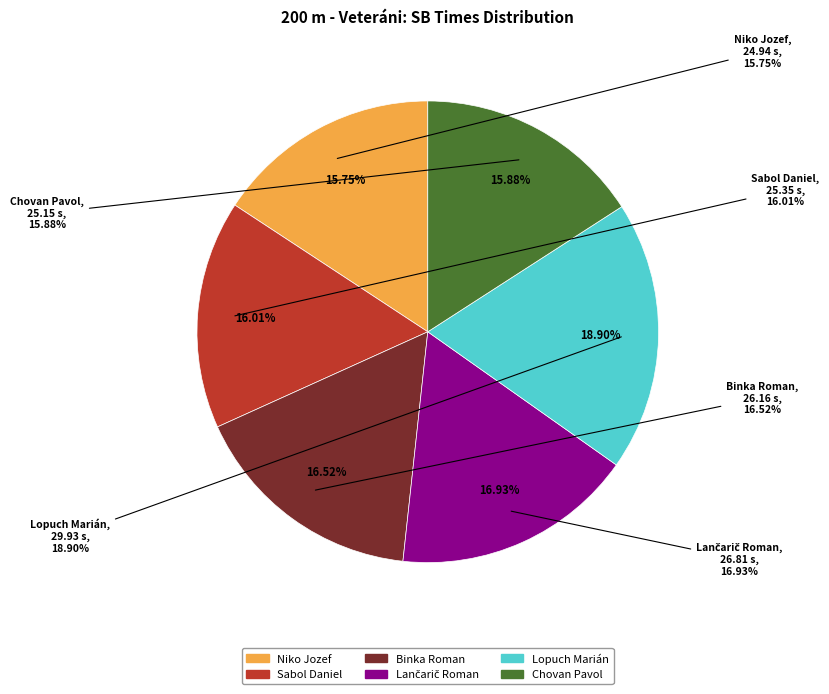

Approximately how many times larger is the value at Chovan Pavol compared to Lopuch Marián?

0.8